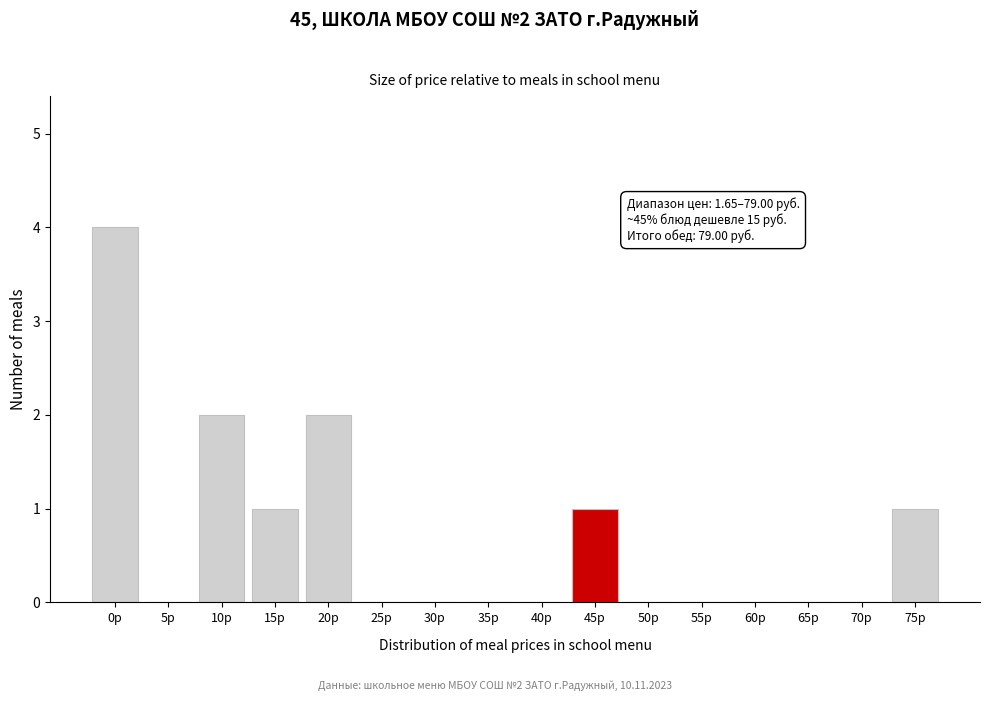

Reading left to right, list all the values displayed in this chart.

0р=4	5р=0	10р=2	15р=1	20р=2	25р=0	30р=0	35р=0	40р=0	45р=1	50р=0	55р=0	60р=0	65р=0	70р=0	75р=1